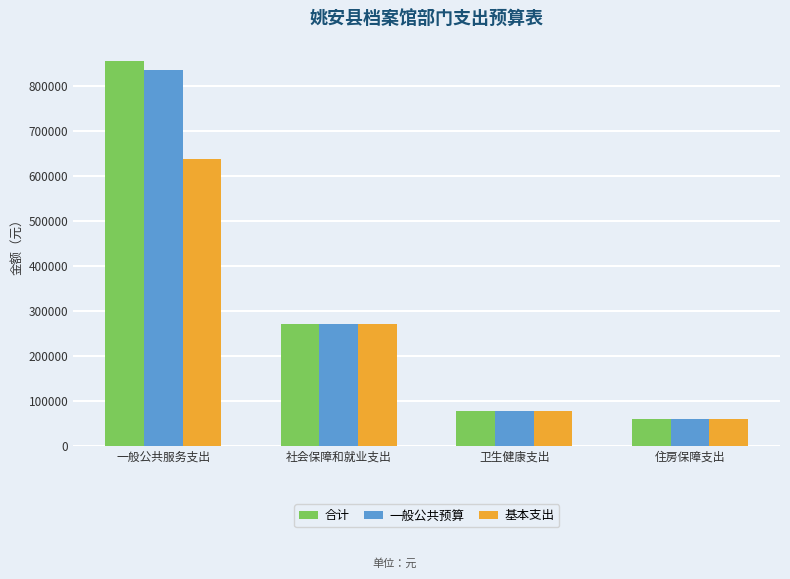

Which series changed the most between 一般公共服务支出 and 社会保障和就业支出?

合计